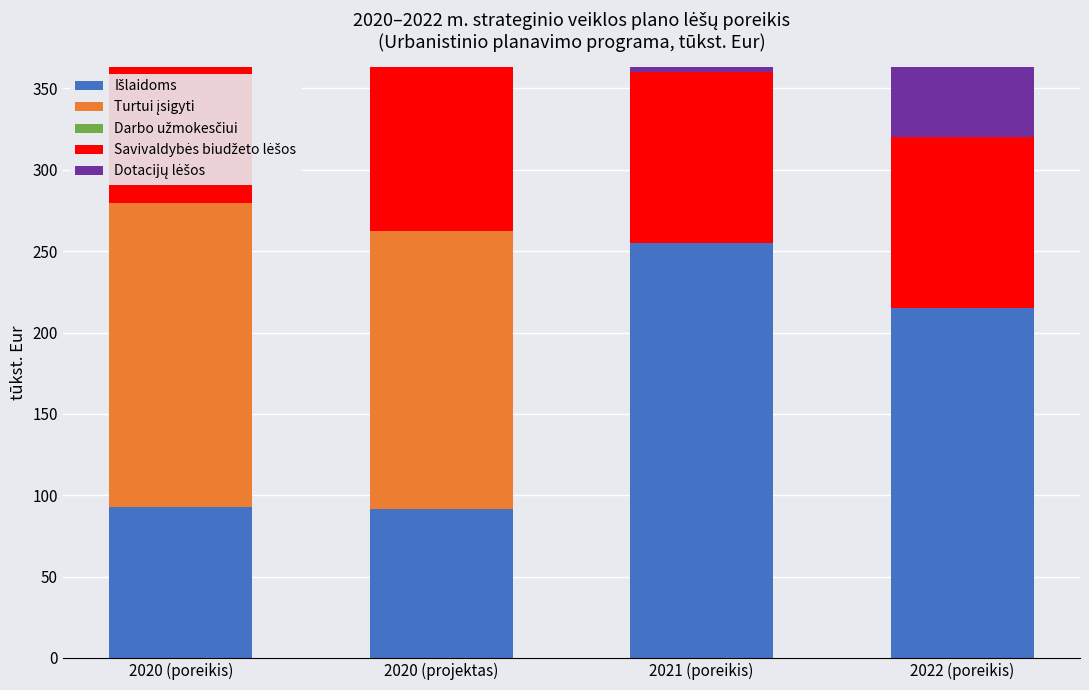

What position from the right is 2021 (poreikis)?

2